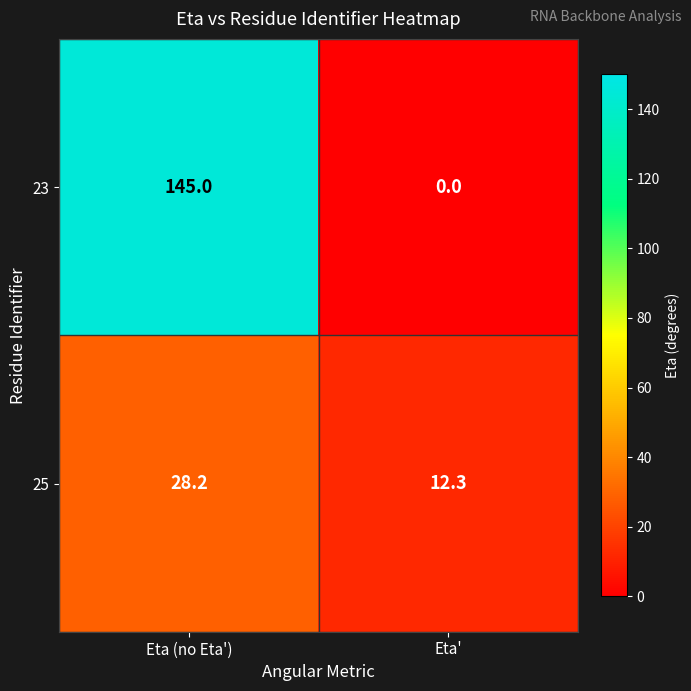

Reading left to right, transcribe all the data shown in this chart.

23: 145.0	0.0
25: 28.2	12.3